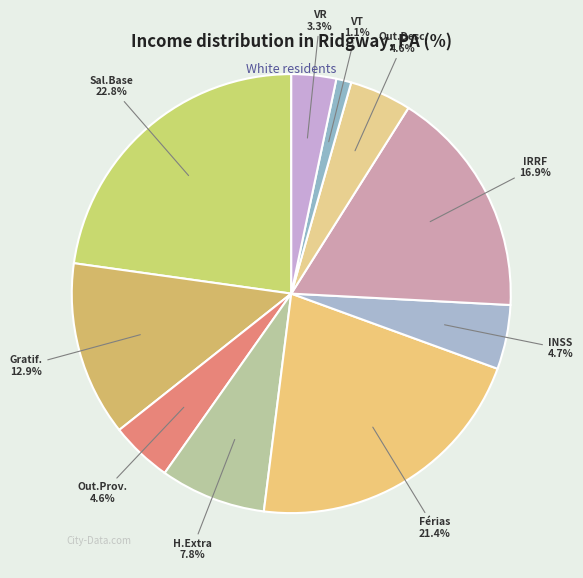

Rank the categories by value from highest to lowest.

Salário/Vencimento Base, Ferias, IRRF, Gratificacao, Hora Extra, INSS/RPPS, Outros Proventos, Outros Descontos, Vale Refeicao, Vale Transporte